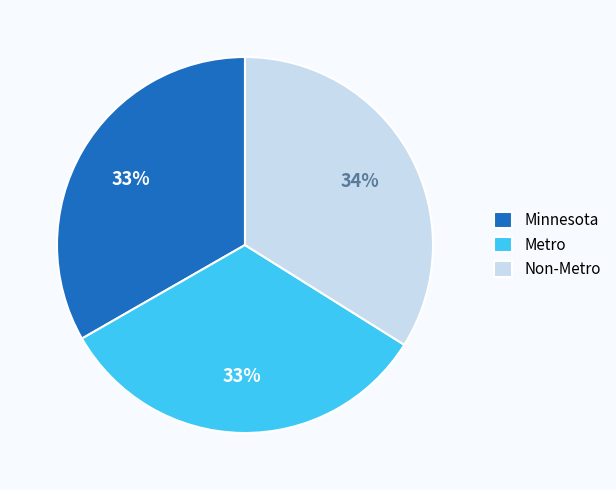

To the nearest percent, what is the average slice percentage?

33%